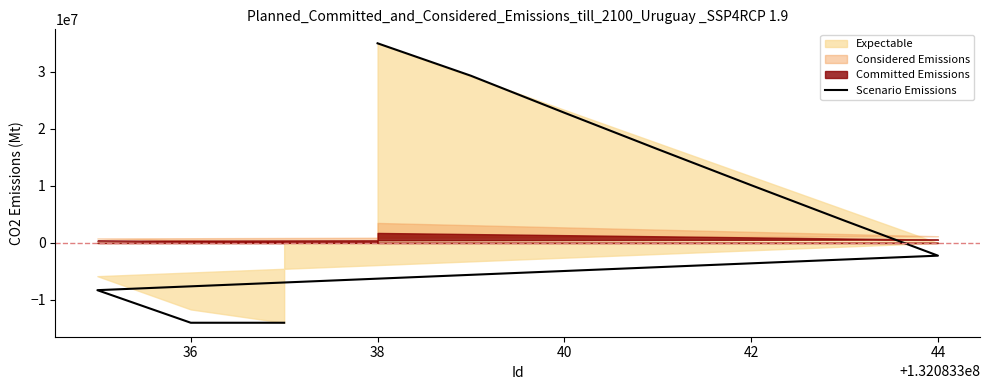

What is the maximum value shown in the chart?

35000000.0